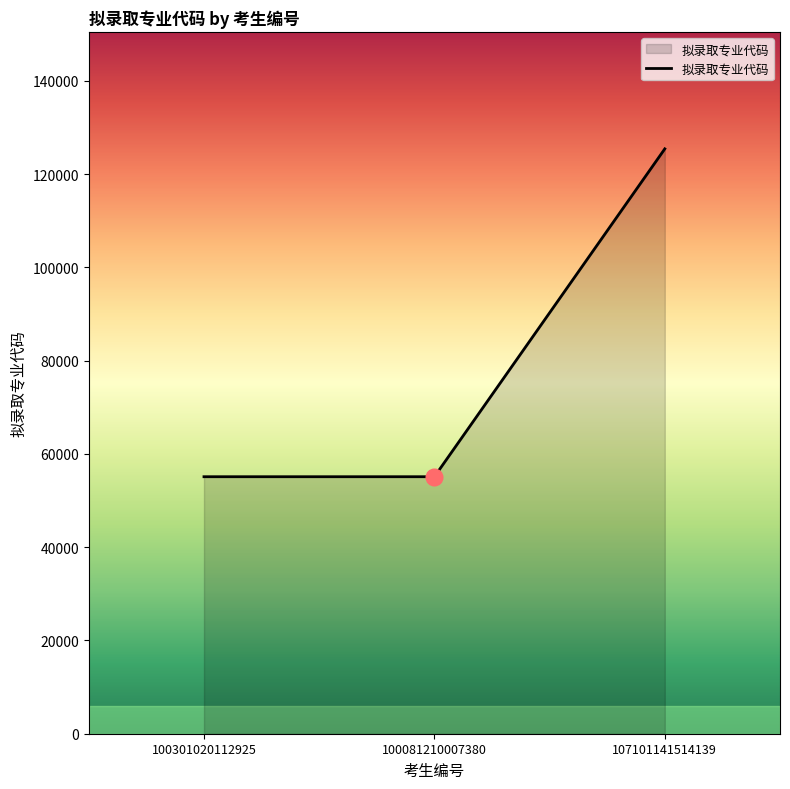

What is the approximate value at 100081210007380?

55101